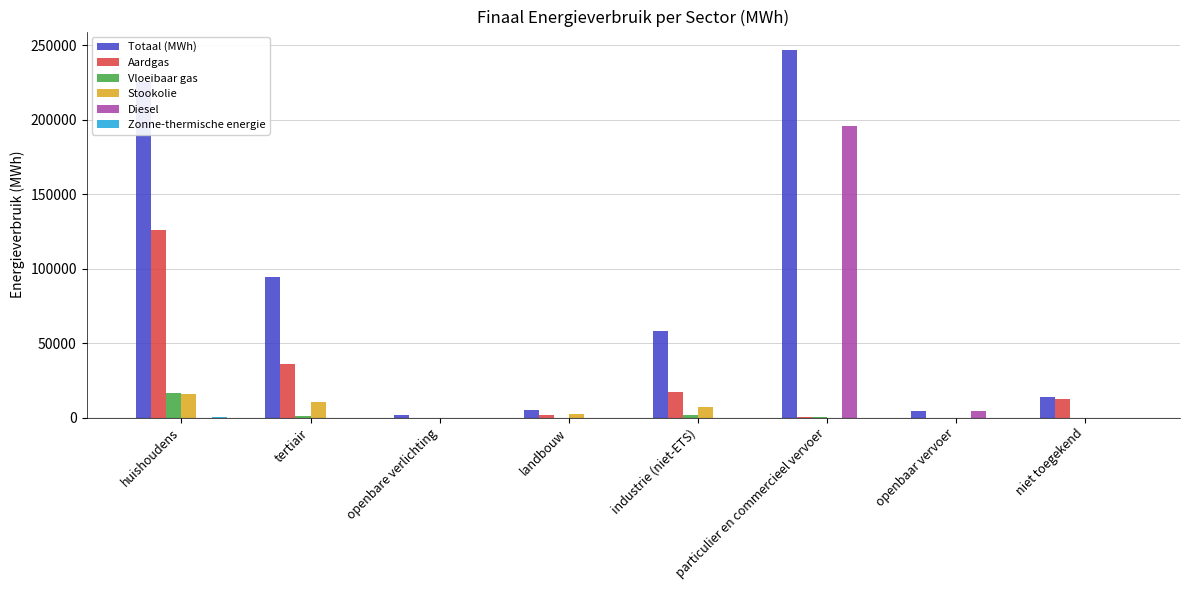

What is the maximum value shown in the chart?

246881.8